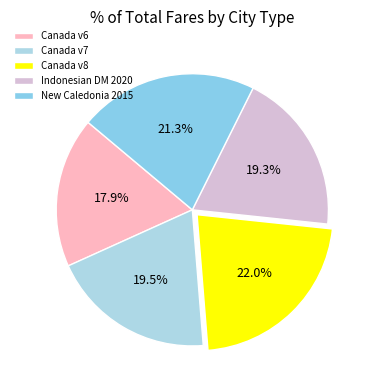

Count the number of slices in the pie.

5